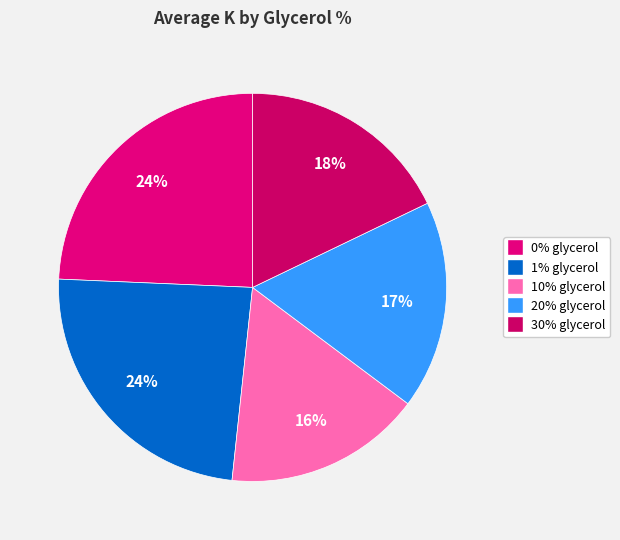

How many slices are in this pie chart?

5